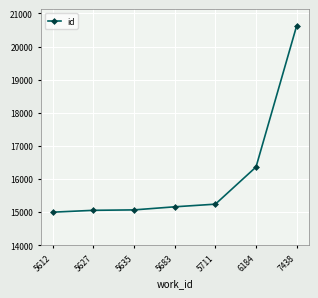

What is the value of the 1st point from the left?

14997